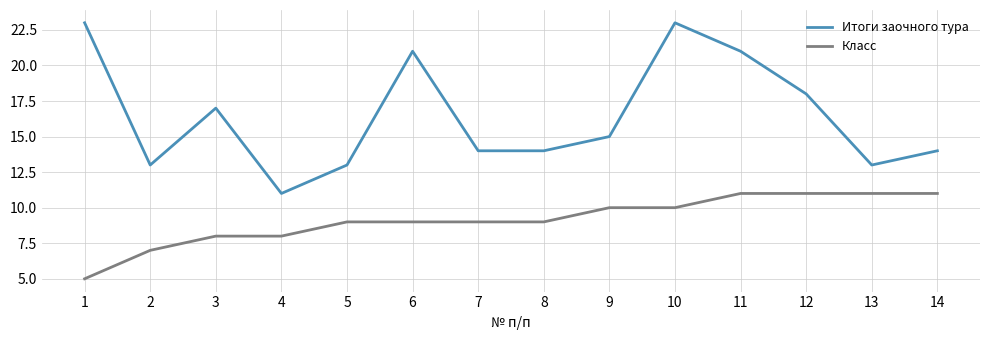

What is the difference between the Итоги заочного тура values at 13 and 9?

2